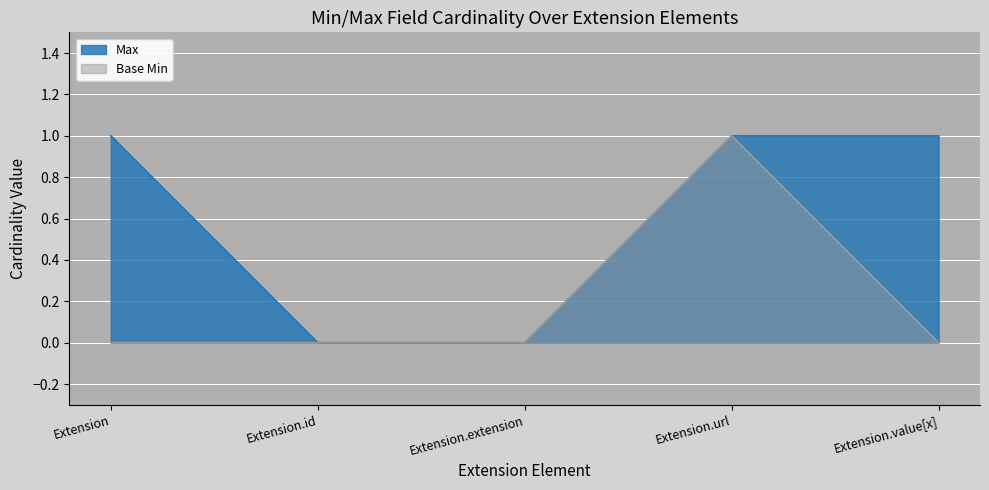

What are all the series names shown in the legend?

Max, Base Min